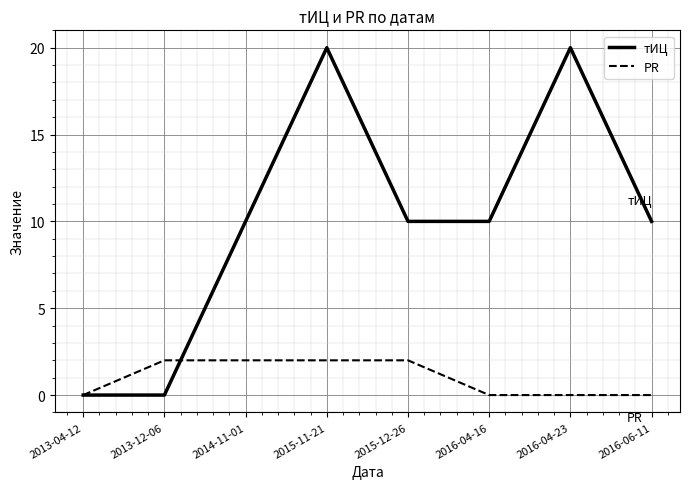

How many values in the PR series are below 2?

4